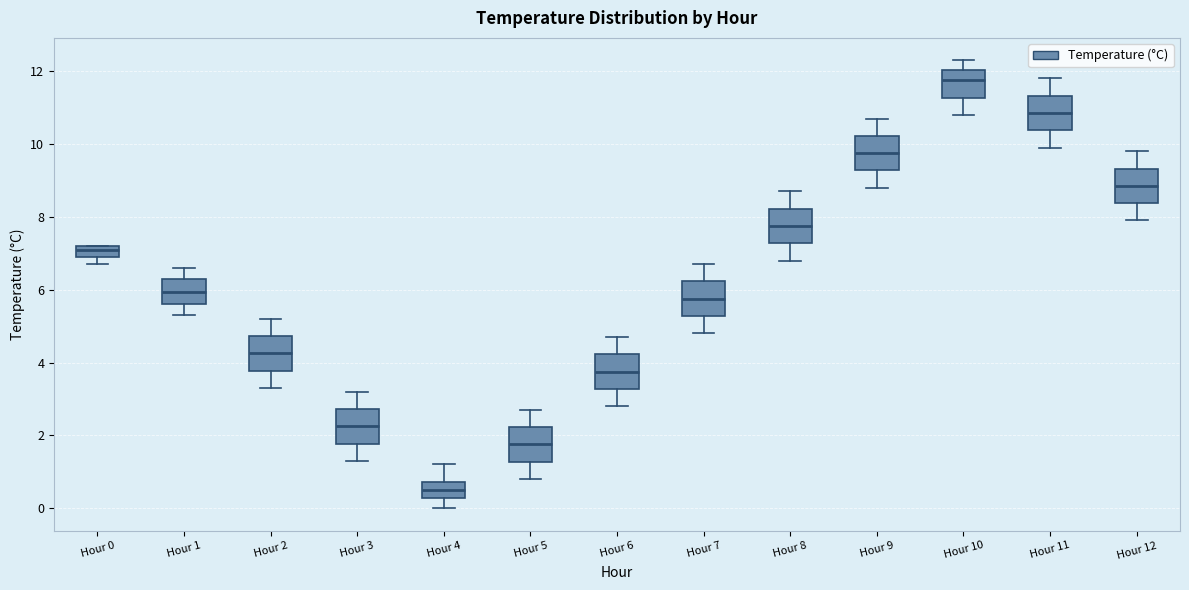

Which box has the lowest median line?

Hour 4